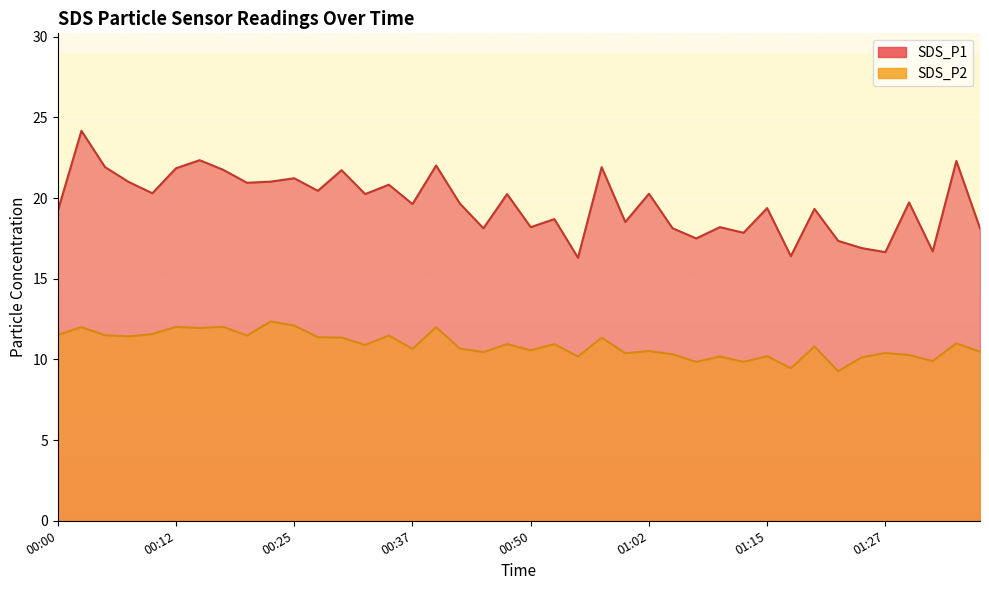

Reading left to right, transcribe all the data shown in this chart.

SDS_P1: 00:00=19.2	00:02=24.2	00:05=21.9	00:07=21.0	00:10=20.3	00:12=21.9	00:15=22.4	00:17=21.8	00:20=20.9	00:22=21.0	00:25=21.2	00:27=20.4	00:30=21.7	00:32=20.2	00:35=20.8	00:37=19.6	00:40=22.0	00:42=19.7	00:45=18.1	00:47=20.2	00:50=18.2	00:52=18.7	00:55=16.3	00:57=21.9	01:00=18.5	01:02=20.3	01:05=18.1	01:07=17.5	01:10=18.2	01:12=17.9	01:15=19.4	01:17=16.4	01:20=19.3	01:22=17.4	01:24=16.9	01:27=16.6	01:29=19.7	01:32=16.7	01:34=22.3	01:37=18.1
SDS_P2: 00:00=11.5	00:02=12.0	00:05=11.5	00:07=11.4	00:10=11.6	00:12=12.0	00:15=11.9	00:17=12.0	00:20=11.5	00:22=12.3	00:25=12.1	00:27=11.4	00:30=11.3	00:32=10.9	00:35=11.5	00:37=10.7	00:40=12.0	00:42=10.7	00:45=10.4	00:47=10.9	00:50=10.6	00:52=10.9	00:55=10.2	00:57=11.3	01:00=10.4	01:02=10.5	01:05=10.3	01:07=9.8	01:10=10.2	01:12=9.8	01:15=10.2	01:17=9.4	01:20=10.8	01:22=9.3	01:24=10.1	01:27=10.4	01:29=10.3	01:32=9.9	01:34=11.0	01:37=10.5